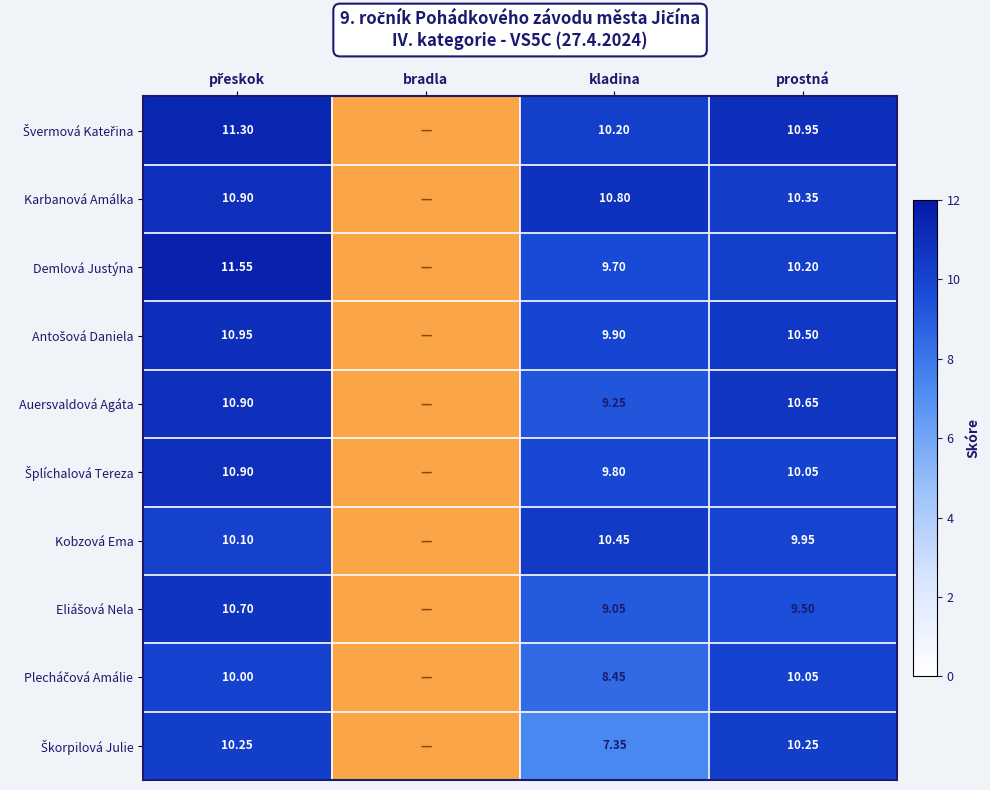

Rank the categories by Eliášová Nela value from lowest to highest.

bradla, kladina, prostná, přeskok